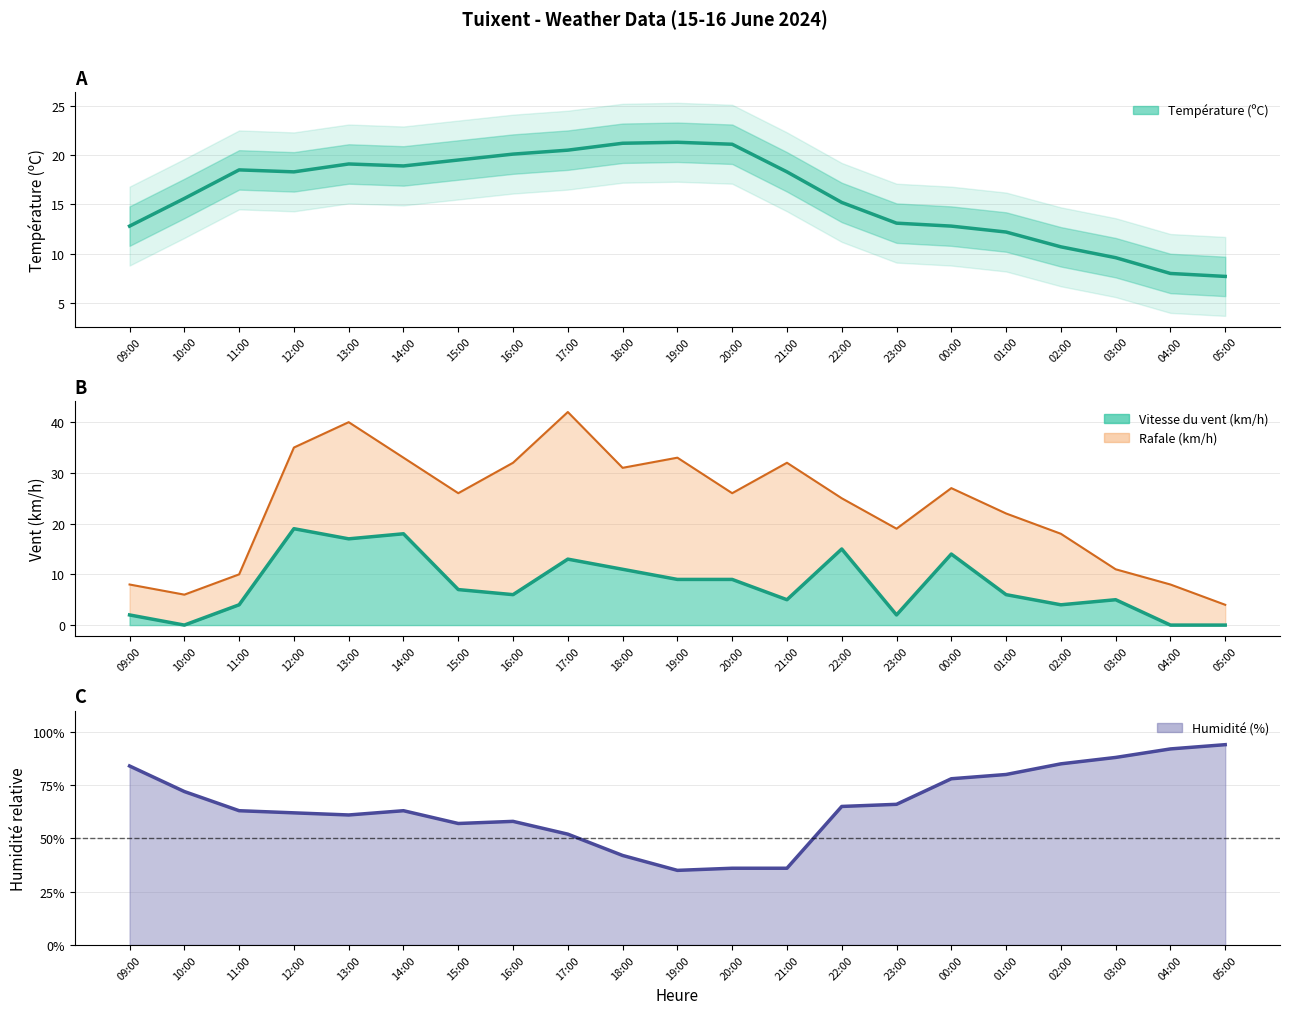

At which category is the sum across all series the highest?

13:00